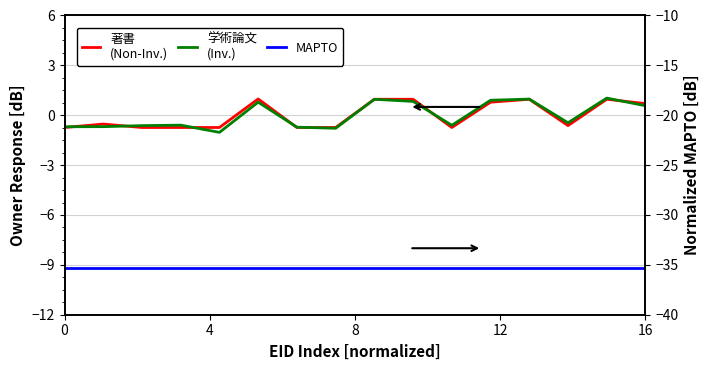

What is the difference between the maximum and minimum values in the 著書
(Non-Inv.) series?

1.7